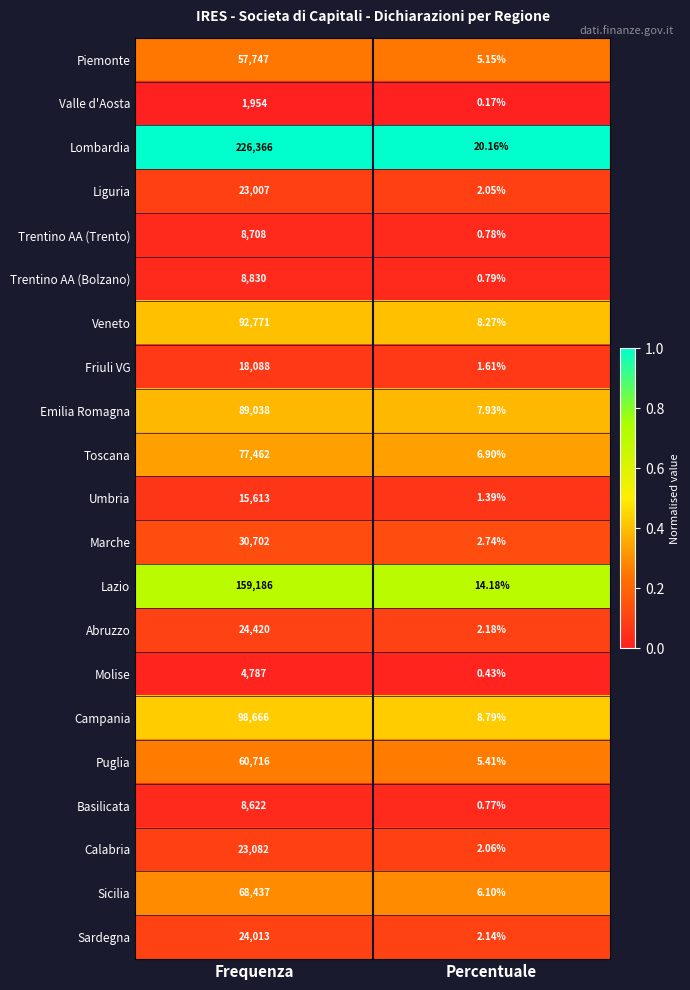

At Percentuale, list the series in order from largest to smallest.

Lombardia, Lazio, Campania, Veneto, Emilia Romagna, Toscana, Sicilia, Puglia, Piemonte, Marche, Abruzzo, Sardegna, Calabria, Liguria, Friuli VG, Umbria, Trentino AA (Bolzano), Trentino AA (Trento), Basilicata, Molise, Valle d'Aosta